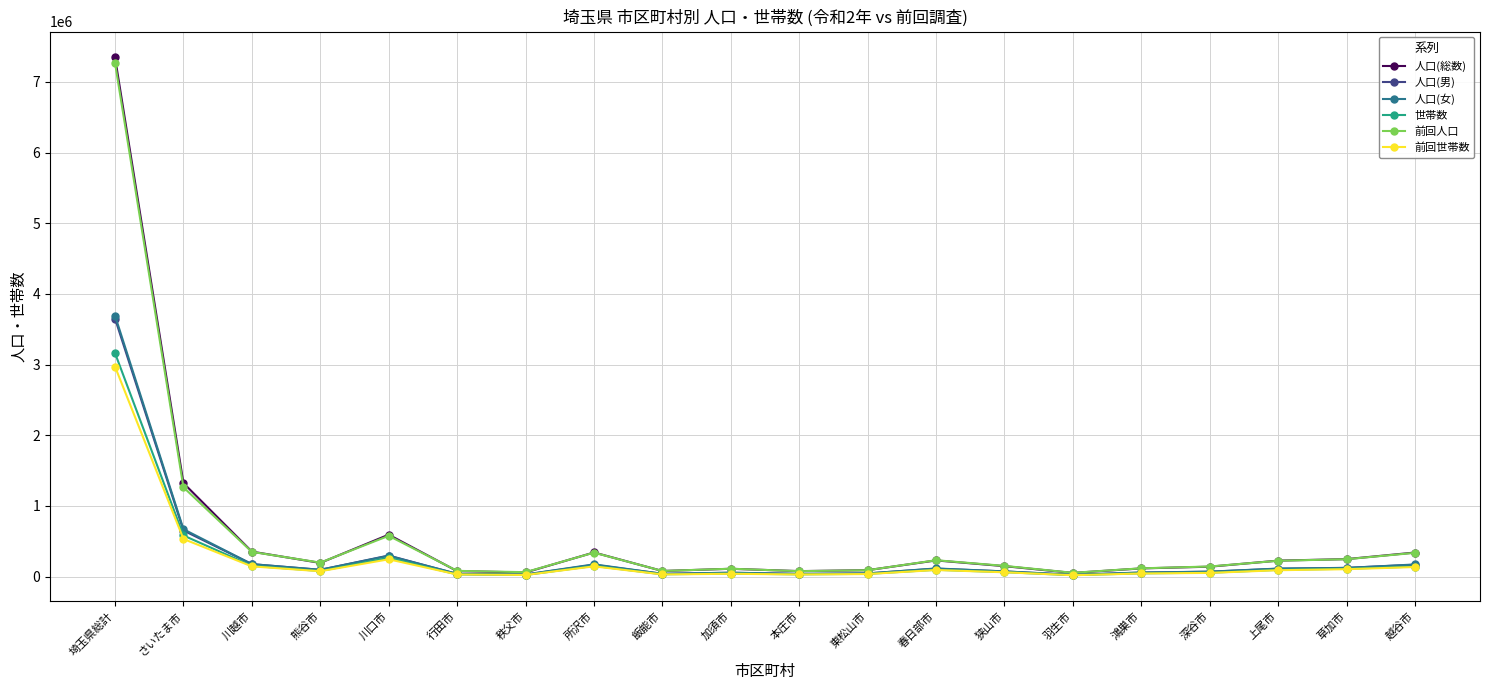

What is the lowest value of the 前回世帯数 series?

20366